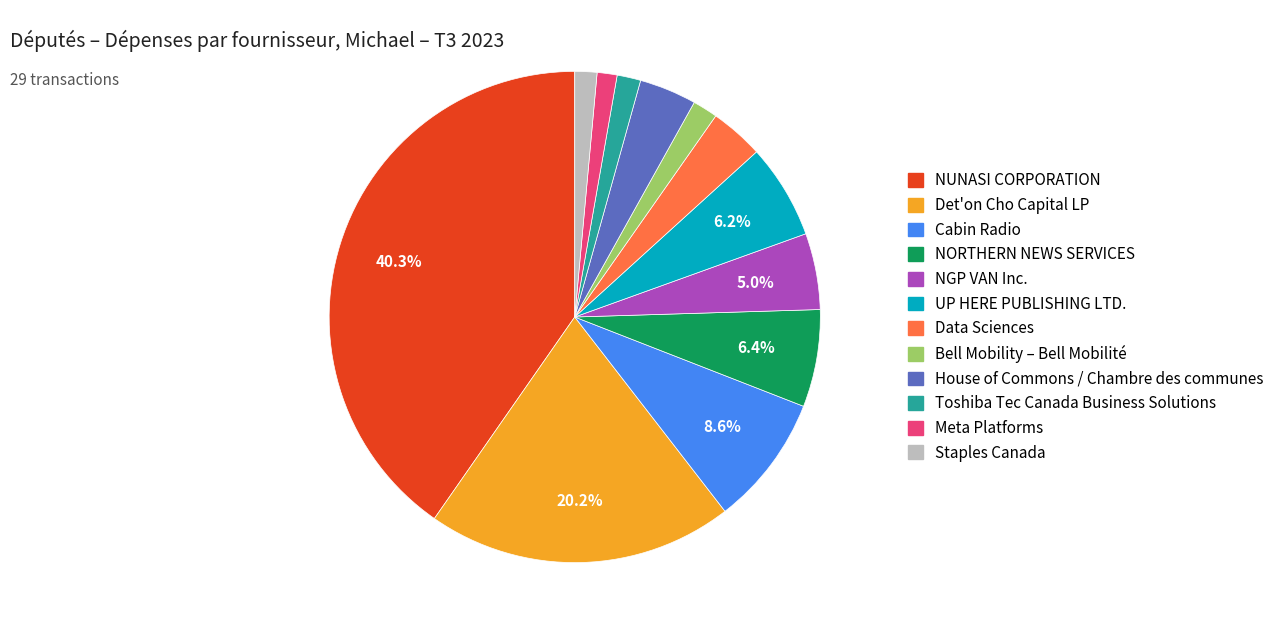

The Toshiba Tec Canada Business Solutions slice represents 2% of the pie. True or false?

True